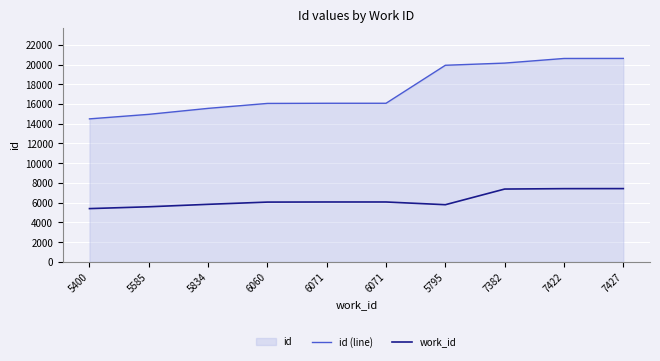

Rank the categories by id (line) value from highest to lowest.

7427, 7422, 7382, 5795, 6071, 6071, 6060, 5834, 5585, 5400